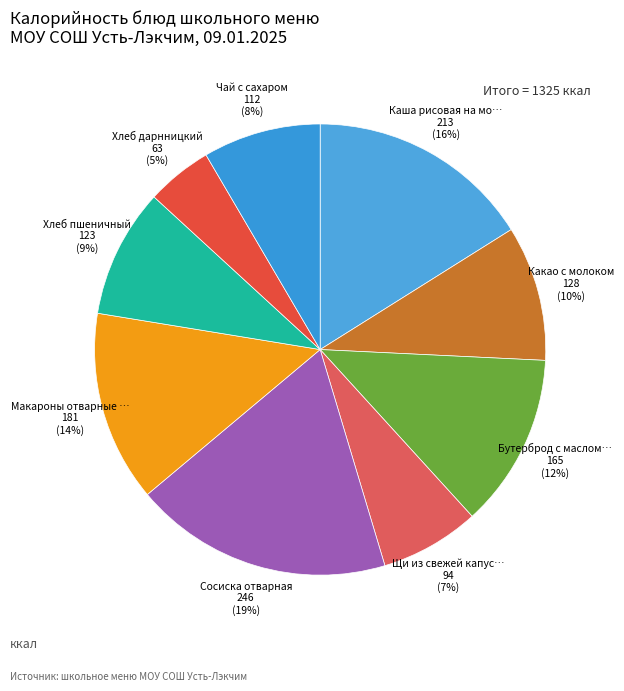

What is the smallest slice in the pie chart?

Хлеб дарнницкий